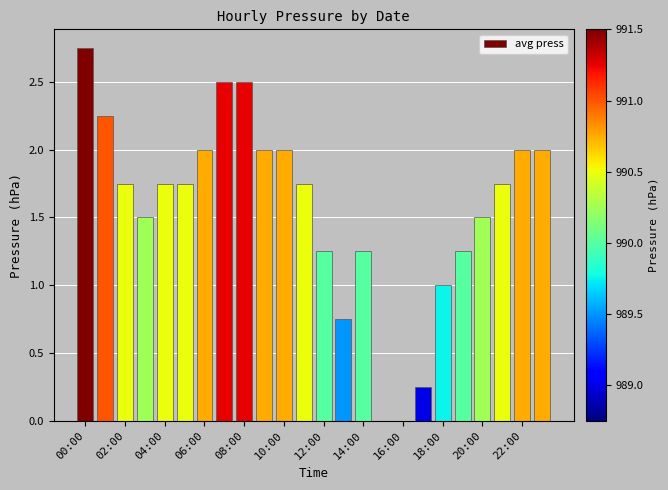

What is the sum of all values?

37.5